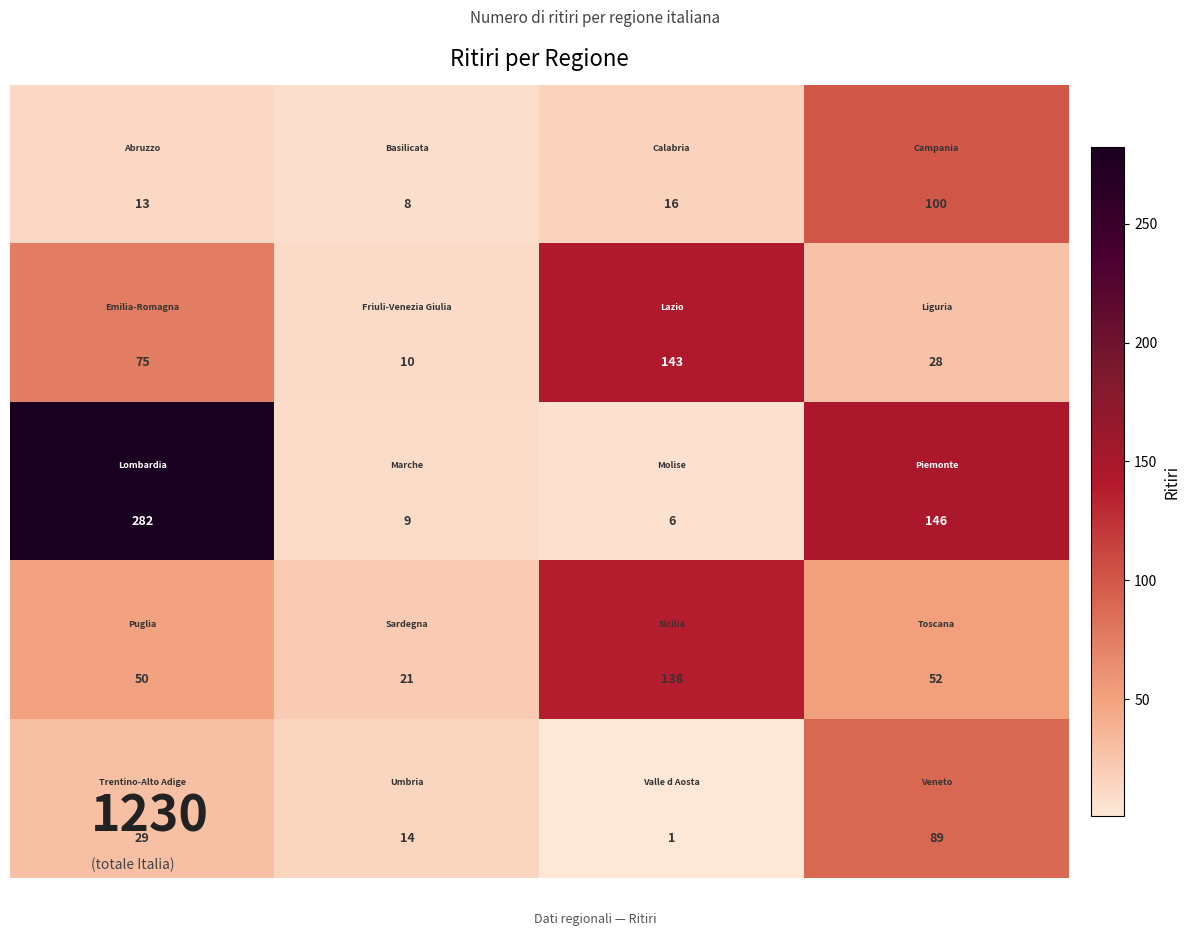

What is the greatest value displayed?

282